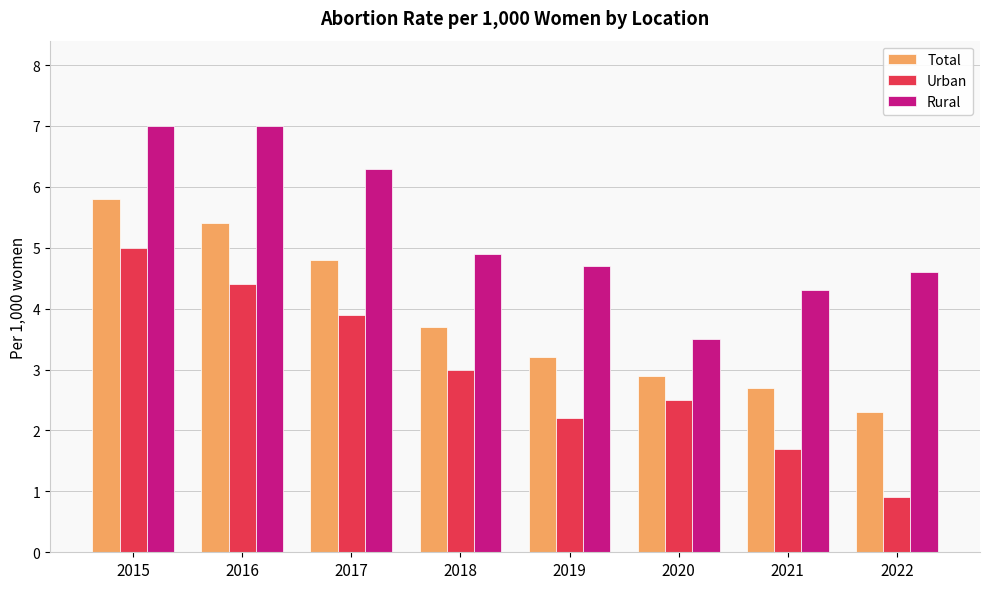

Reading right to left, extract all data points from this chart.

Total: 2022=2.3	2021=2.7	2020=2.9	2019=3.2	2018=3.7	2017=4.8	2016=5.4	2015=5.8
Urban: 2022=0.9	2021=1.7	2020=2.5	2019=2.2	2018=3.0	2017=3.9	2016=4.4	2015=5.0
Rural: 2022=4.6	2021=4.3	2020=3.5	2019=4.7	2018=4.9	2017=6.3	2016=7.0	2015=7.0